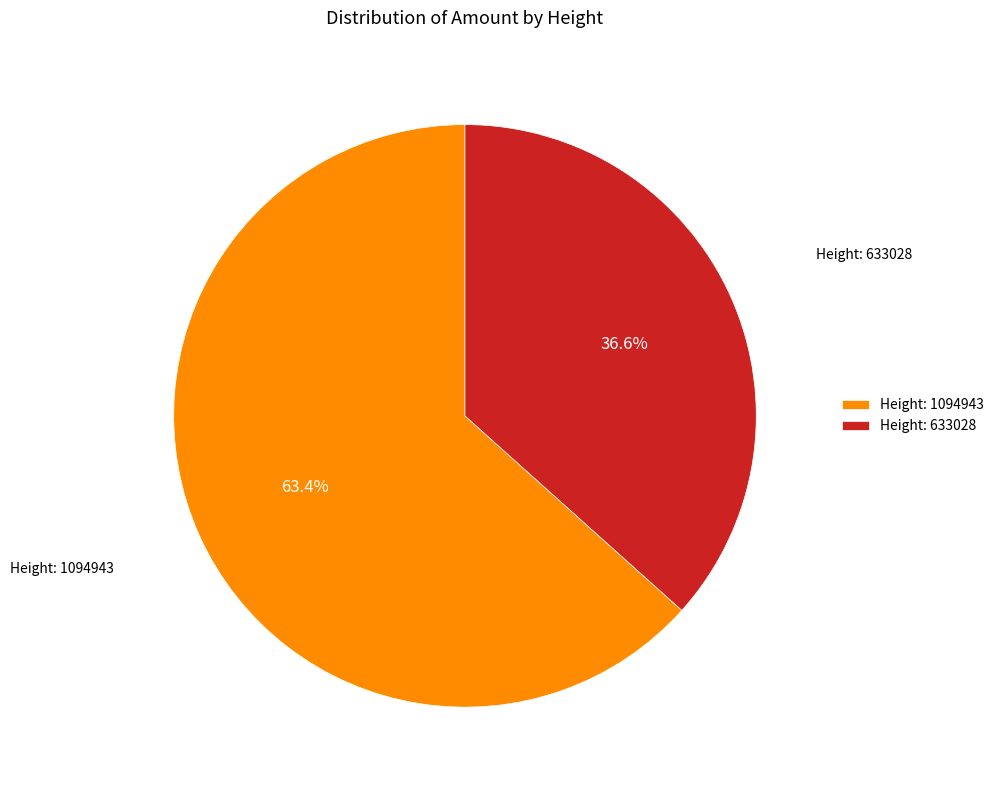

What is the majority slice?

Height: 1094943